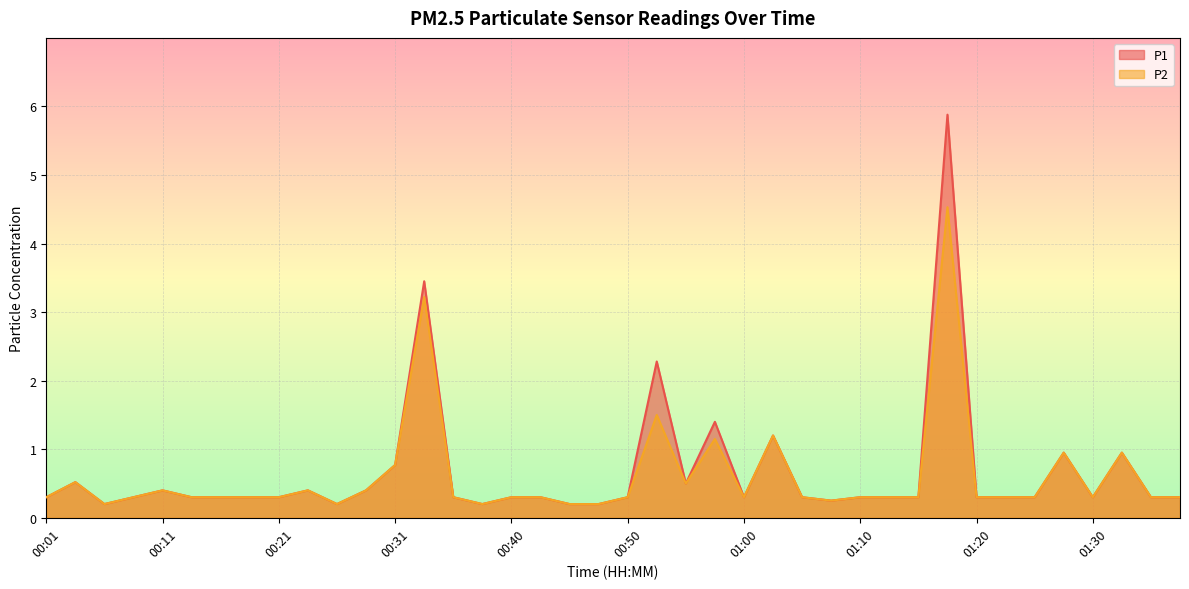

True or false: P1 and P2 cross at least once.

False